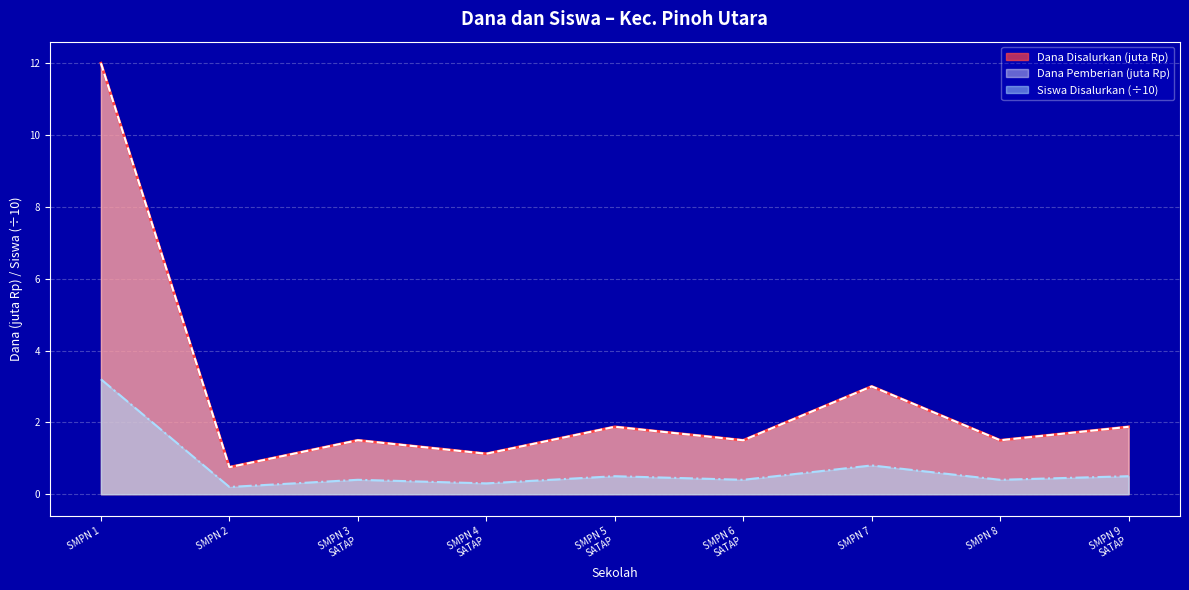

What is the difference between the second highest and second lowest values in the Siswa Disalurkan series?

0.5